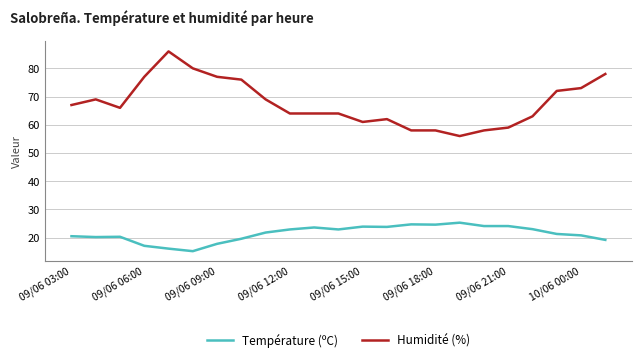

True or false: Température (ºC) and Humidité (%) intersect in this chart.

False